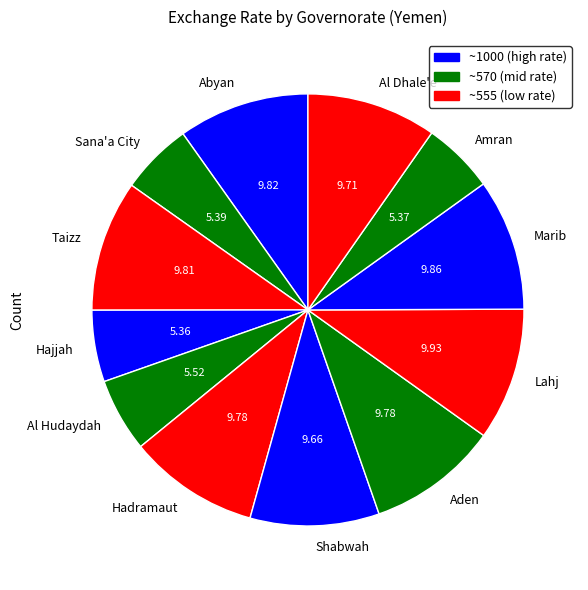

Does Aden account for over 50% of the chart?

No